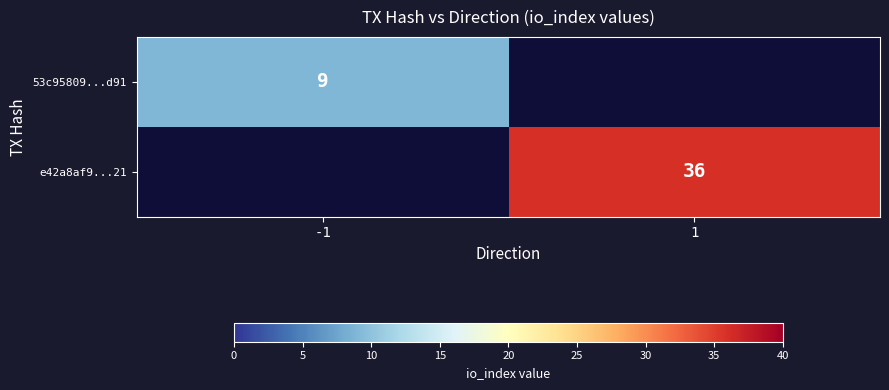

What is the difference between the highest and lowest values at 1?

36